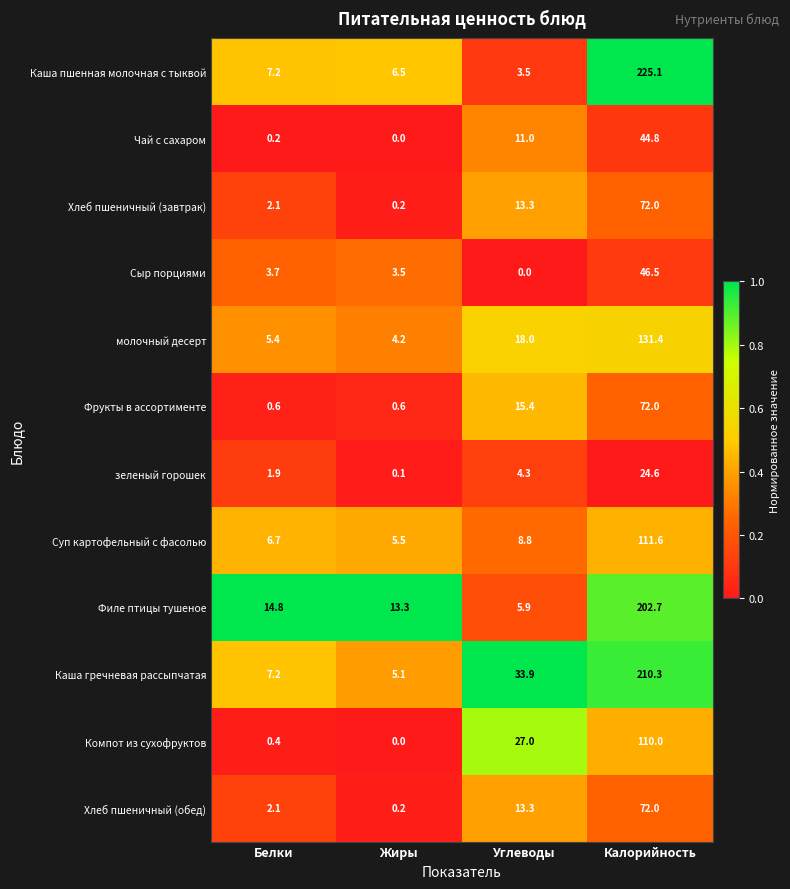

What is the average value of the Компот из сухофруктов series?

34.4